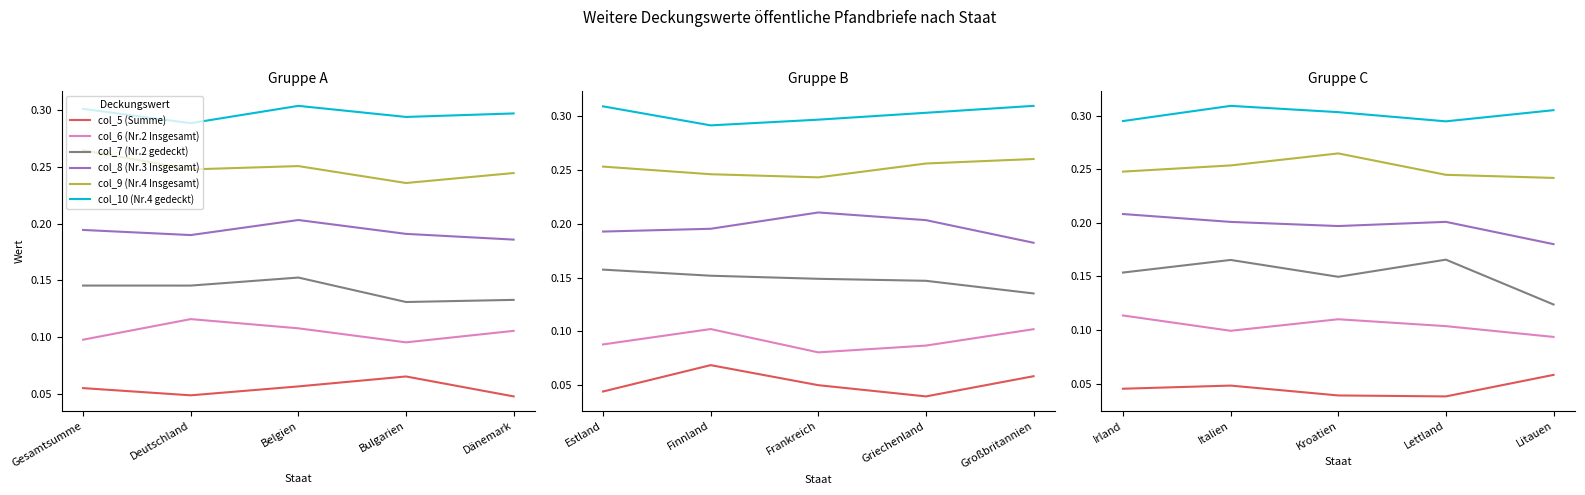

What position from the right is Litauen?

1